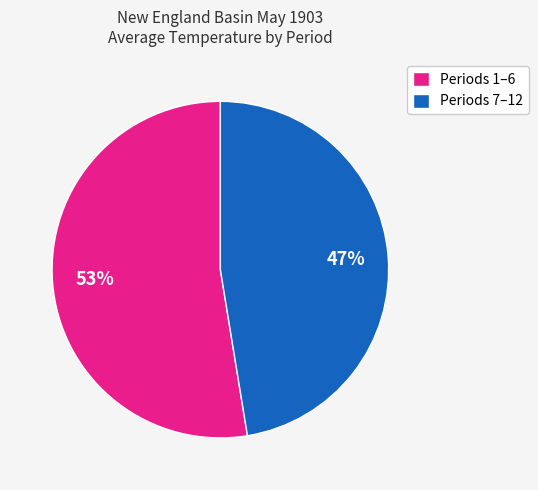

Which slice is the largest?

Periods 1–6